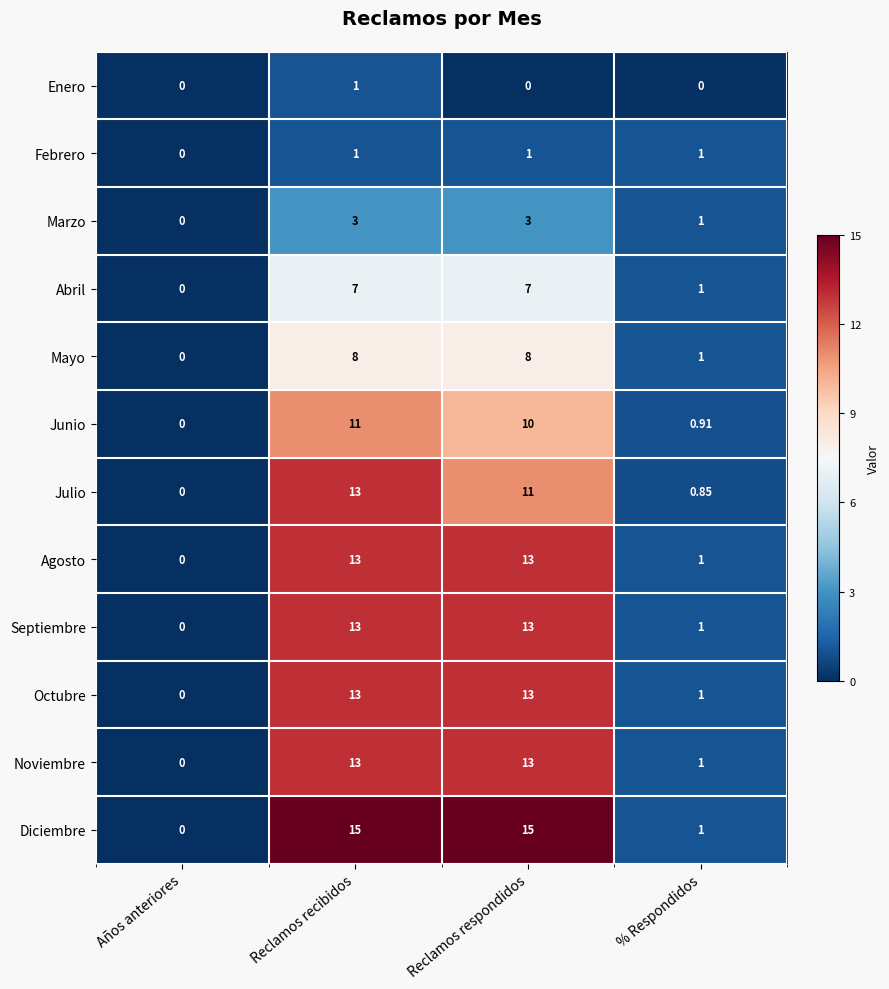

At which label does Abril reach its minimum?

Años anteriores